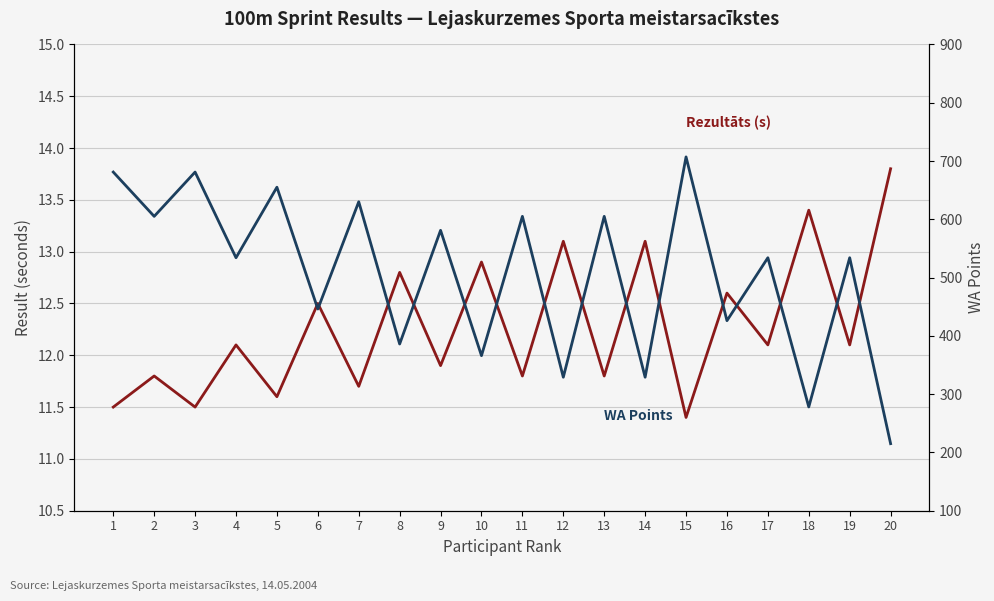

Which has a higher value, 2 or 3?

2